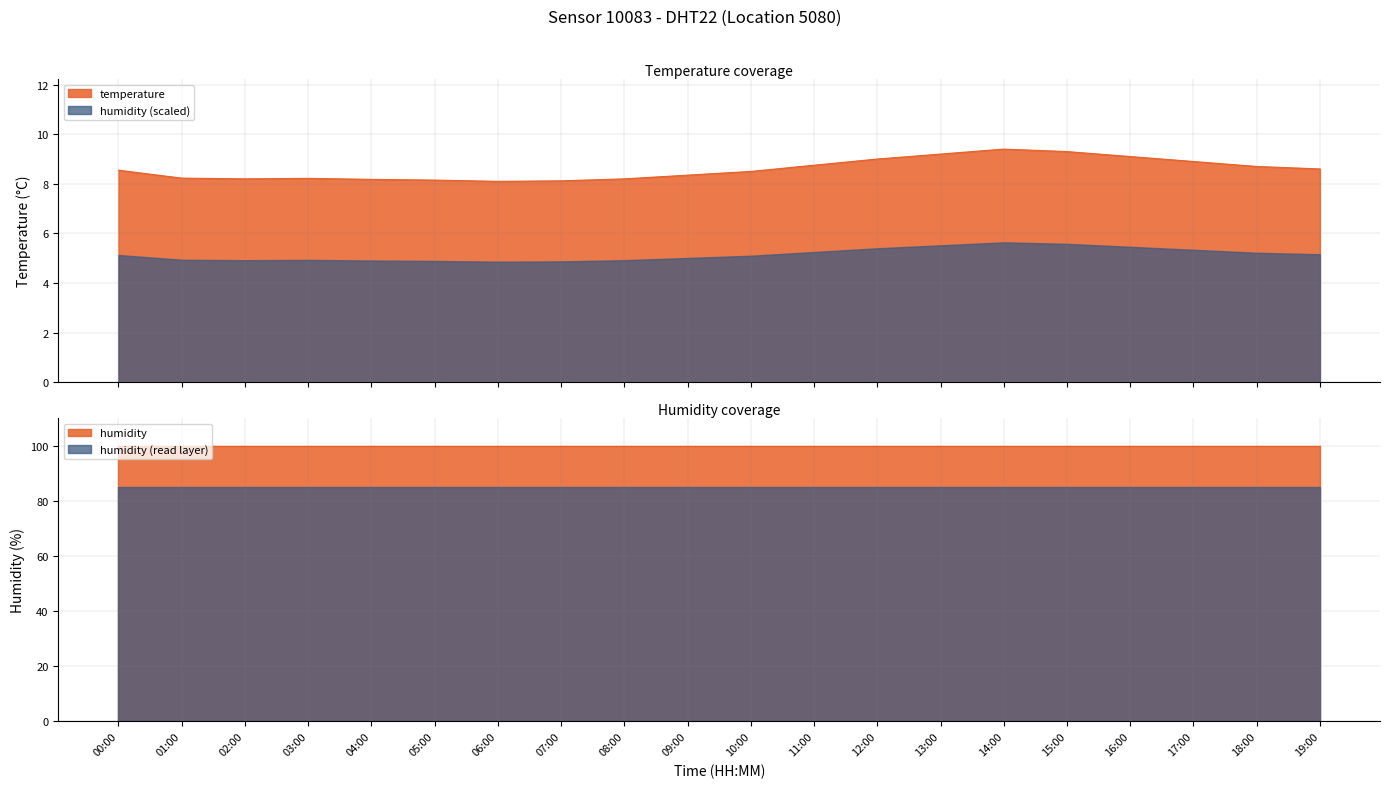

Is it true that the value at 01:00 is 11.0?

False